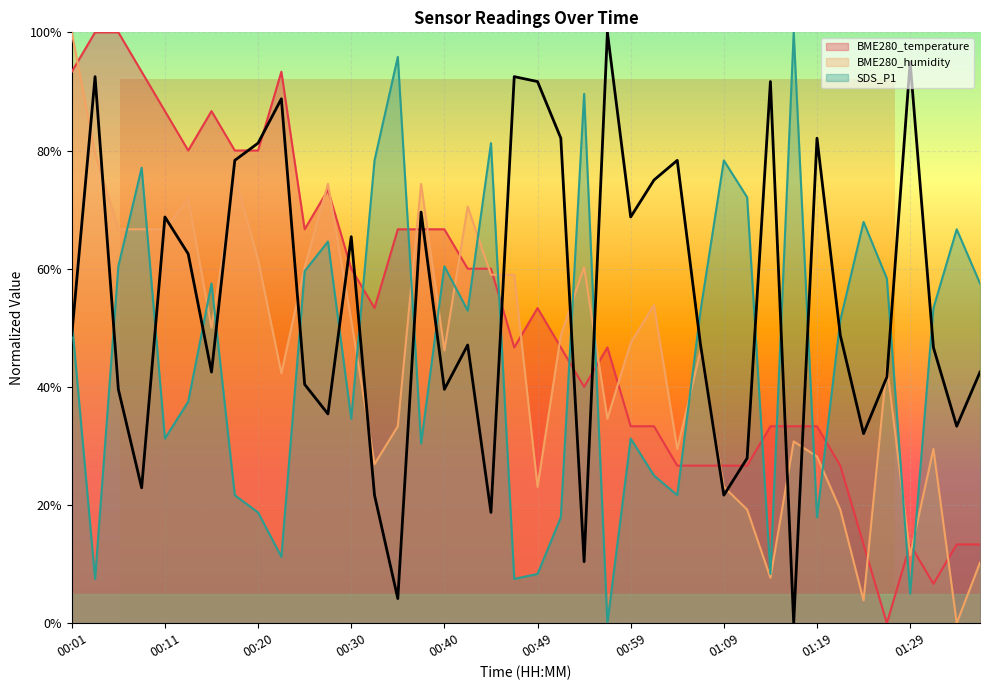

Which series has the largest total across all categories?

BME280_temperature